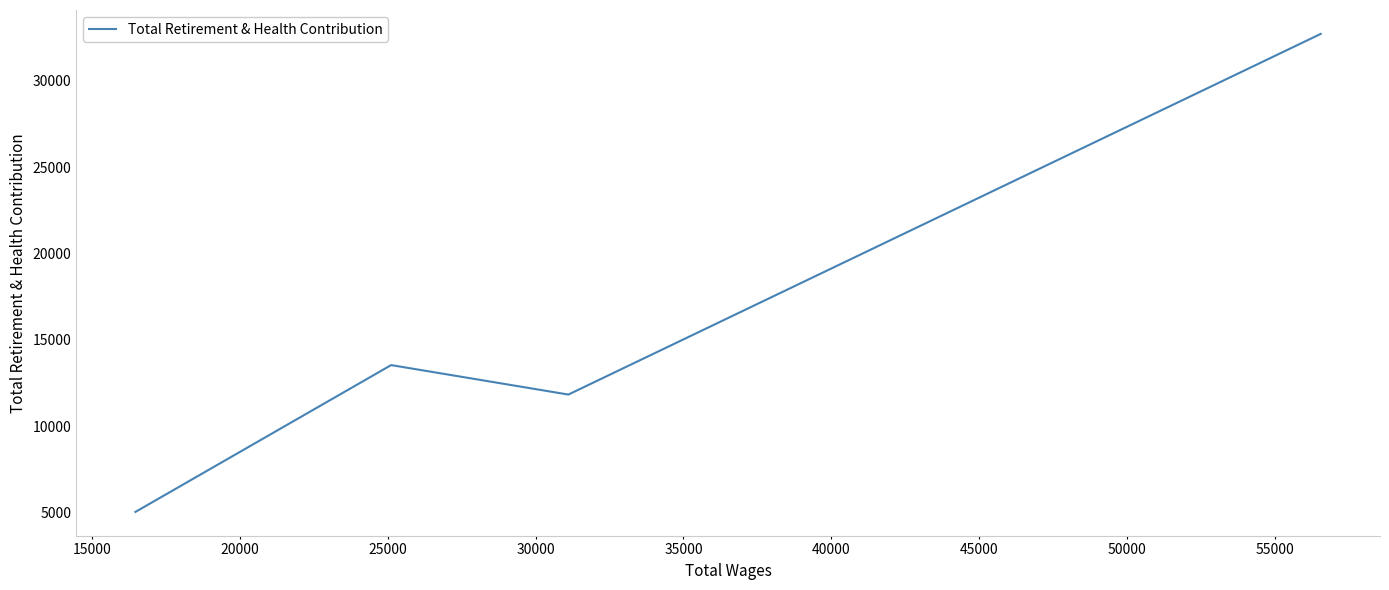

How many series are shown in this chart?

1